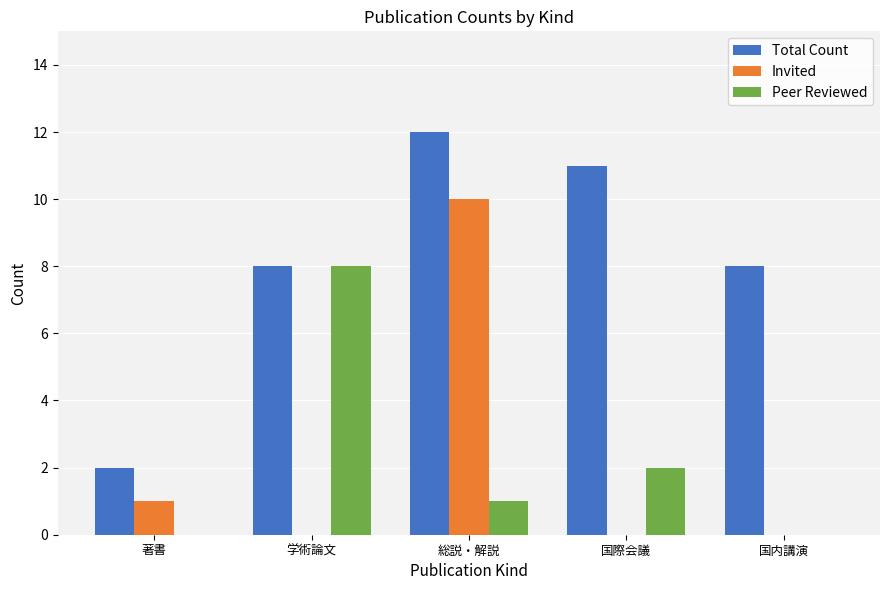

Where does the Peer Reviewed series first go above 1?

学術論文